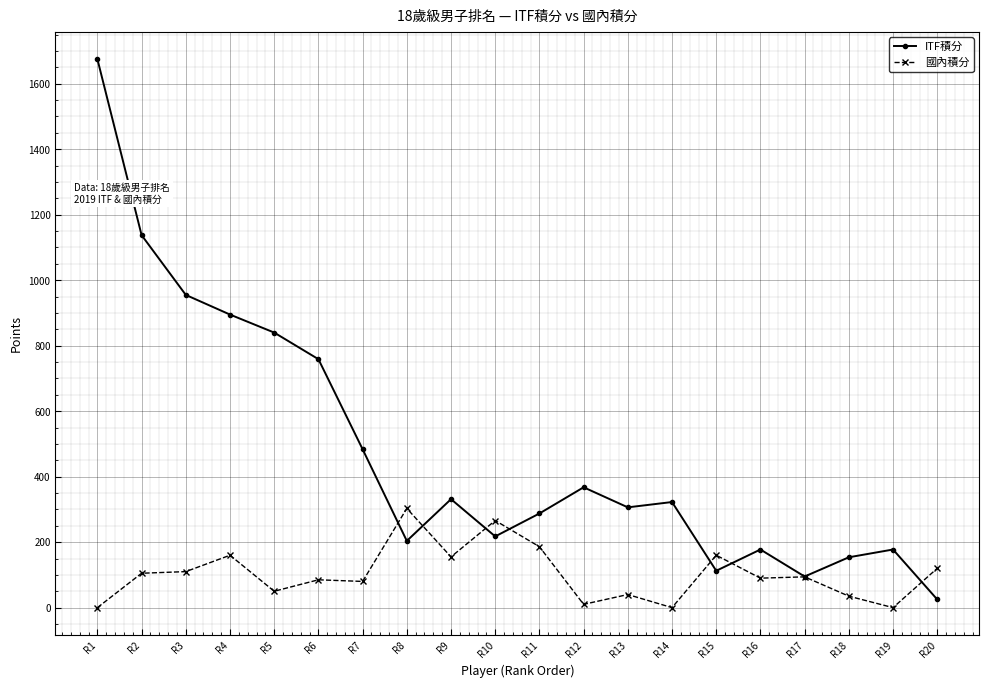

What is the minimum value for ITF積分?

25.0